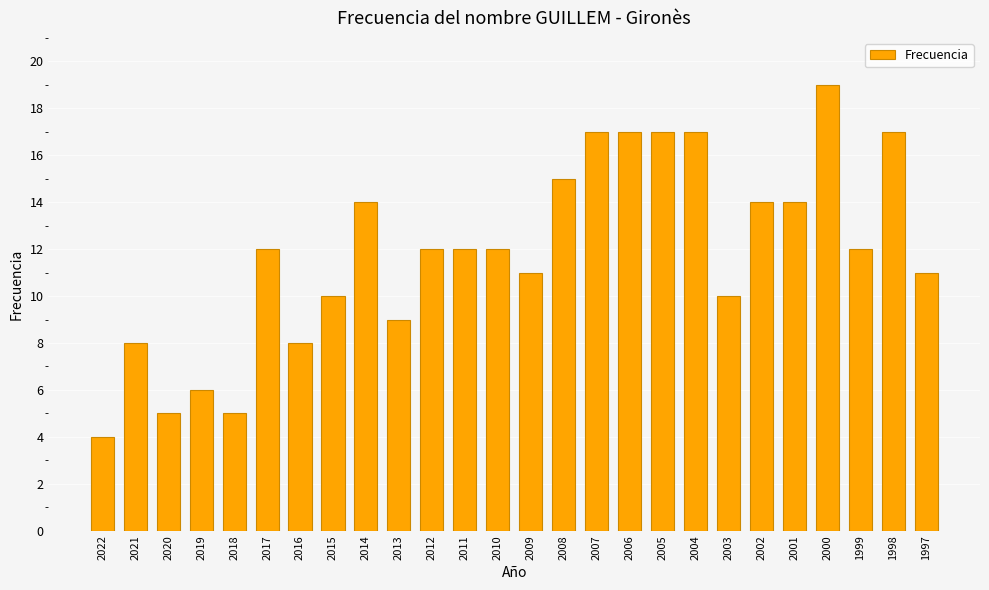

How many data points does each series have?

26